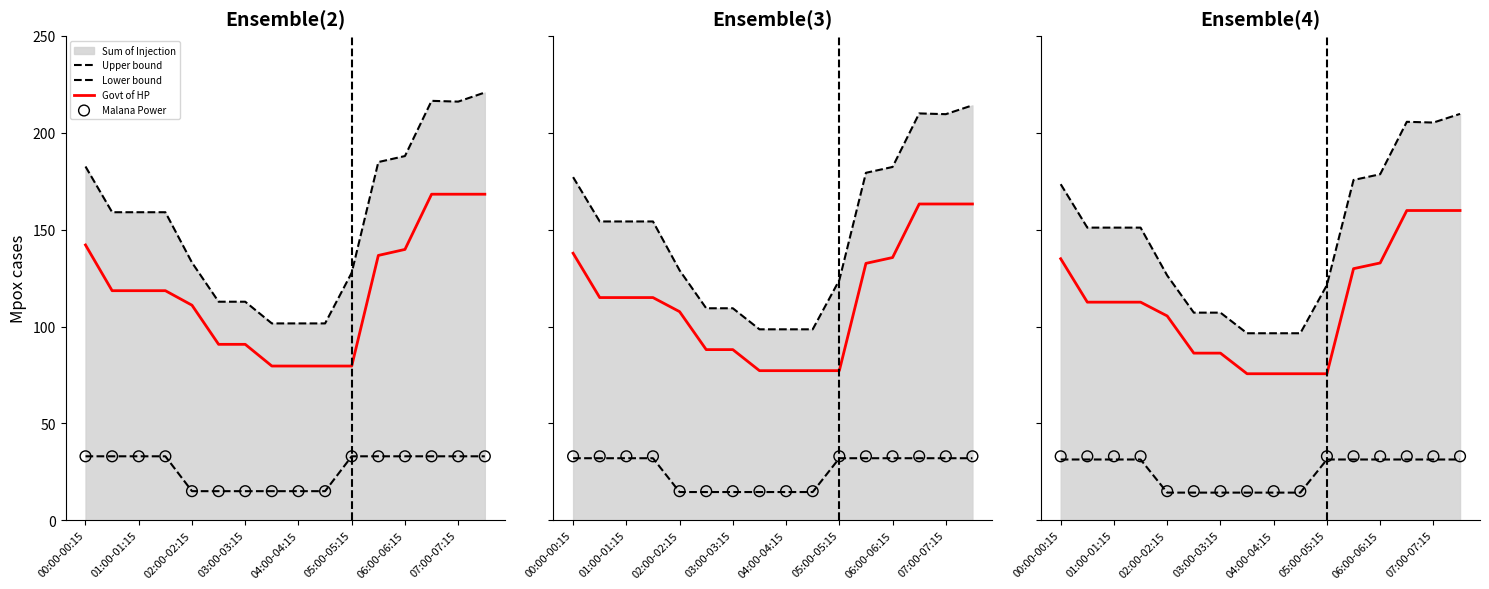

At how many categories does at least one series exceed 196?

3